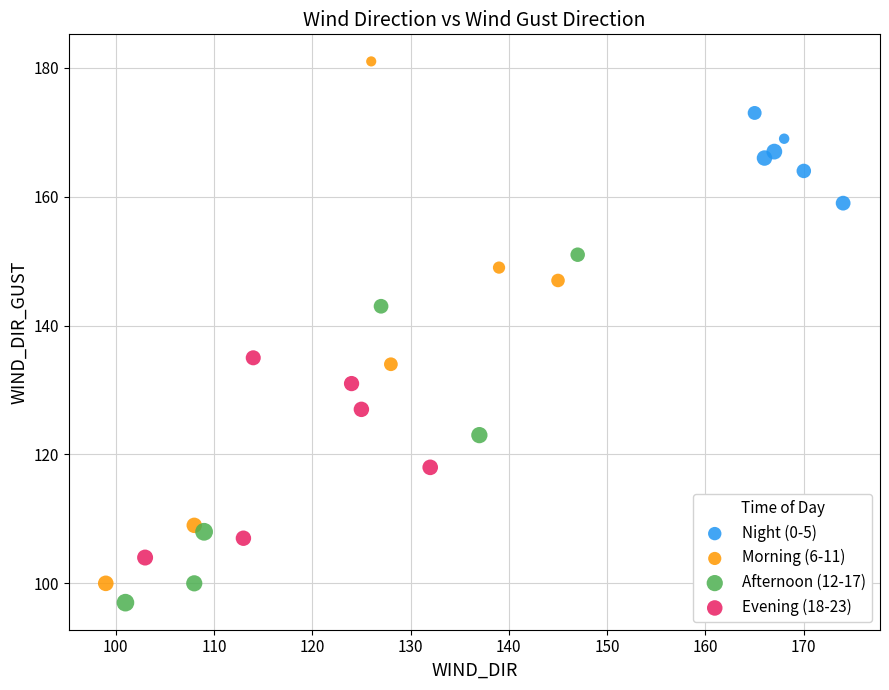

What are all the series names shown in the legend?

Night (0-5), Morning (6-11), Afternoon (12-17), Evening (18-23)